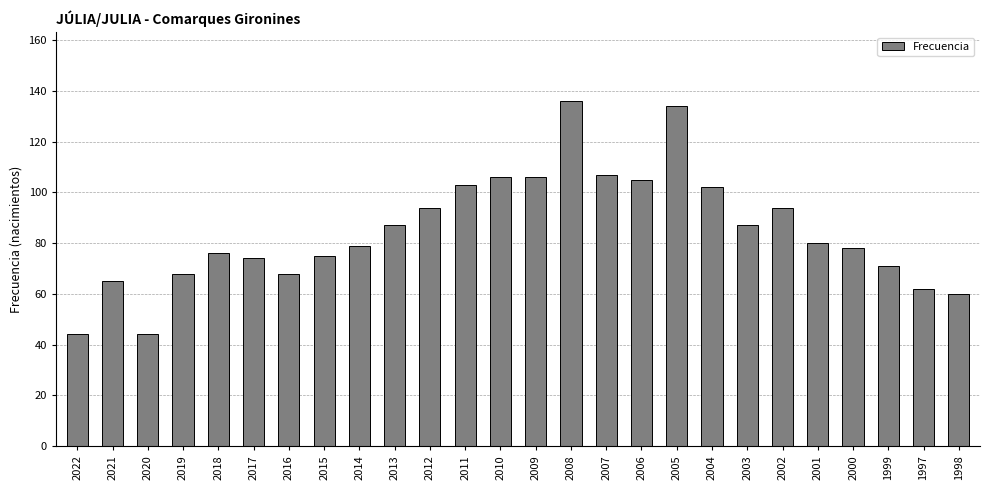

True or false: the data shows 94 at 2002.

True